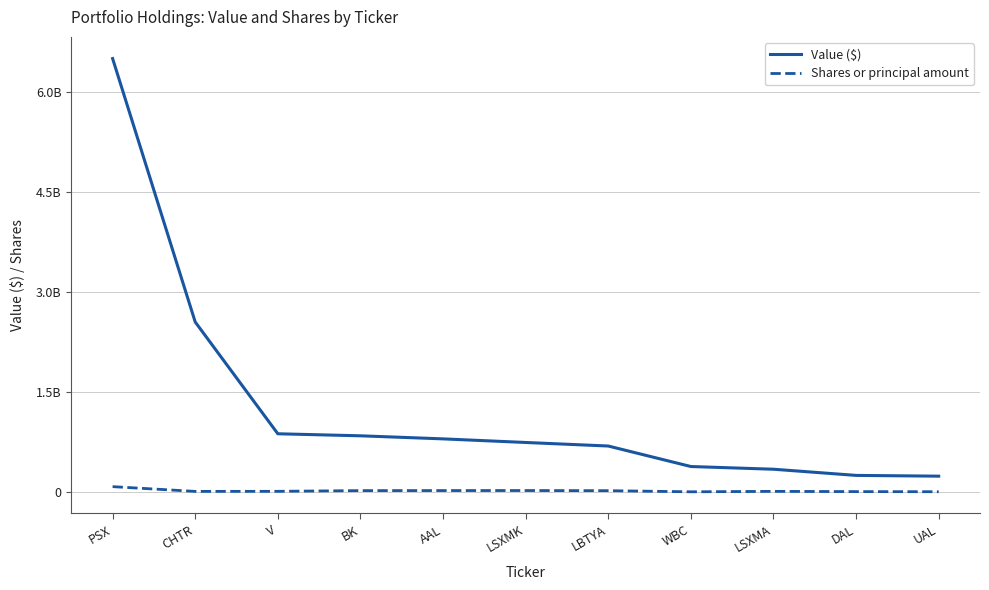

What is the value of the Shares or principal amount point at the 3rd from the left?

10562460